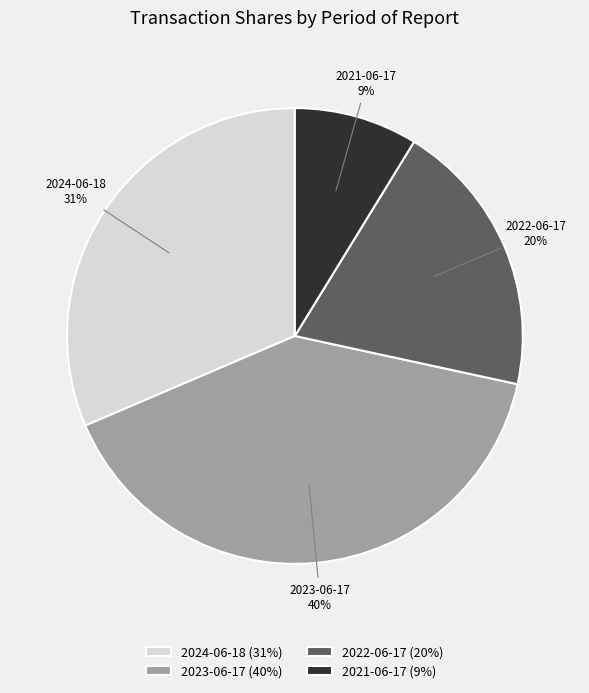

Does 2022-06-17 represent more than half of the total?

No